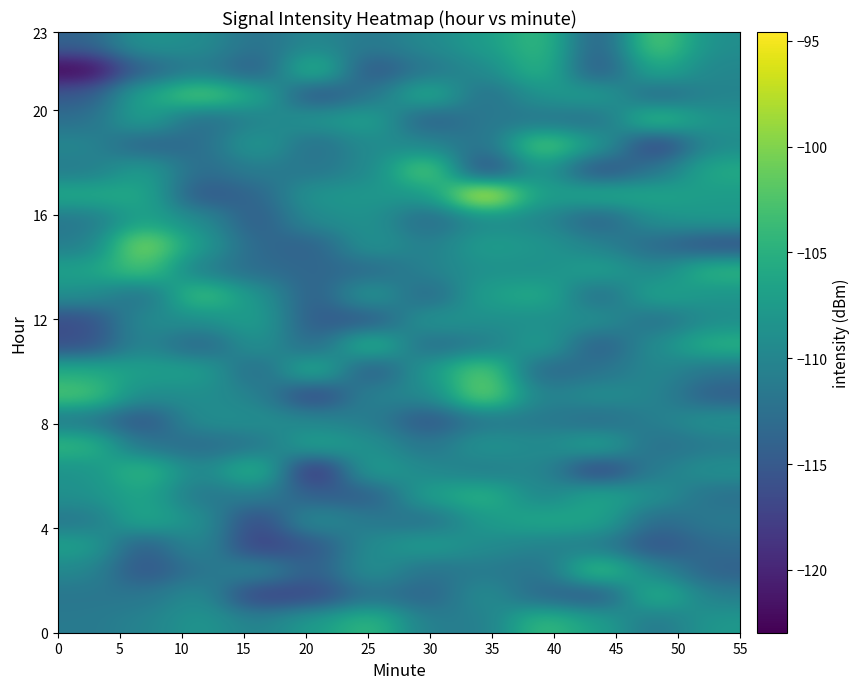

How many data points does each series have?

12